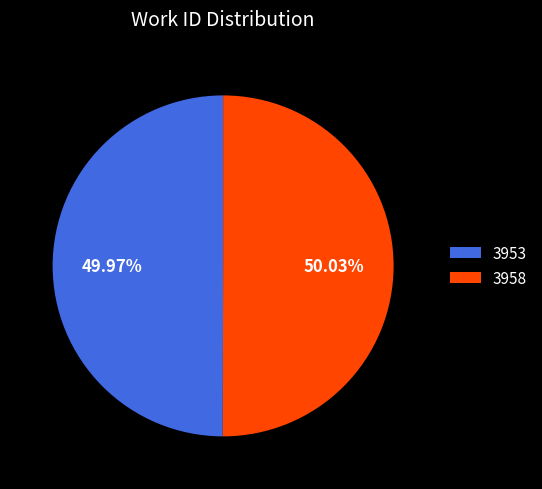

Is there any slice that represents more than half of the pie?

Yes